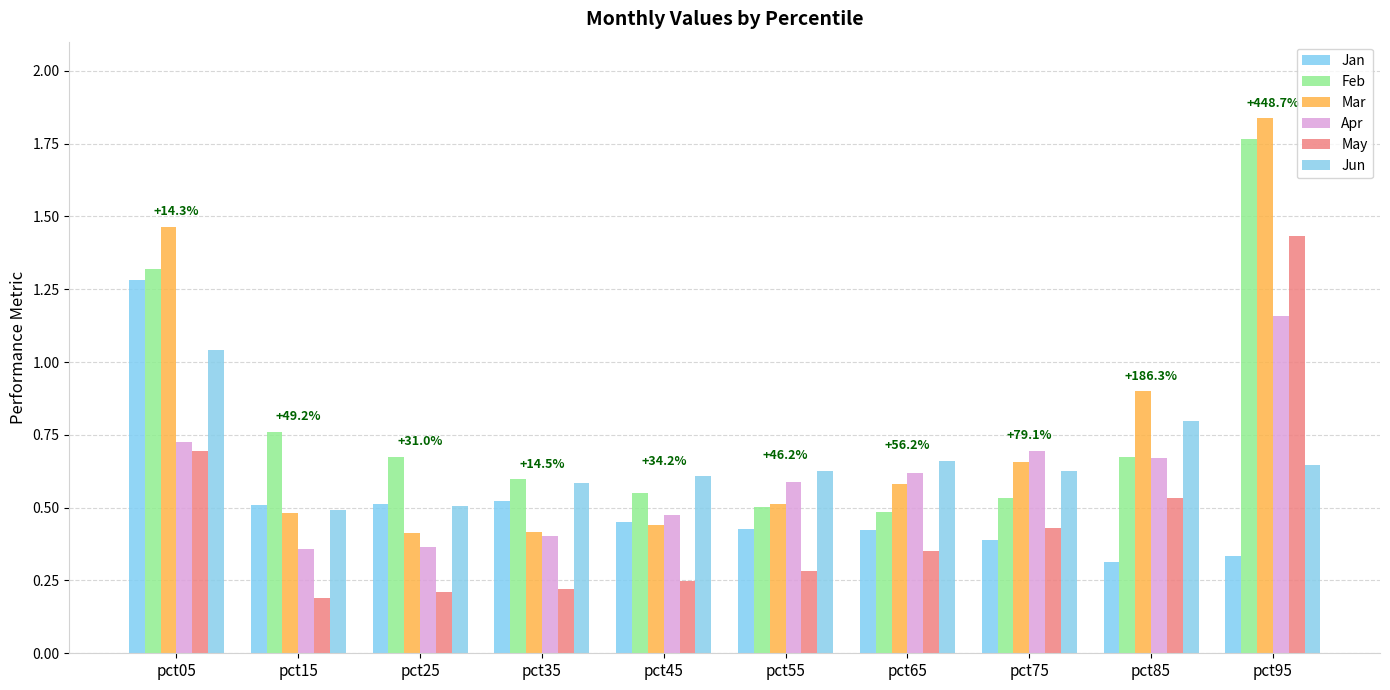

What is the sum of the Feb values at pct35 and pct05?

1.9